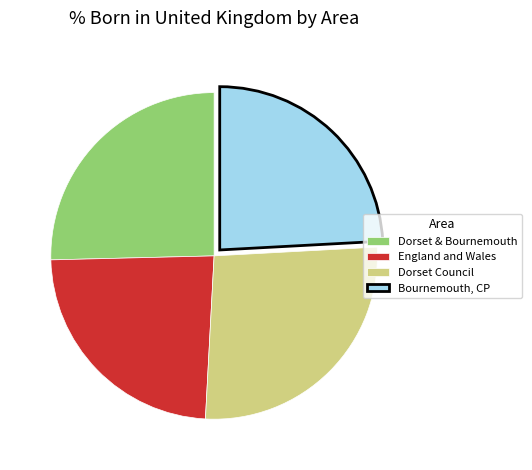

Combined, do England and Wales and Dorset Council account for over 50%?

Yes